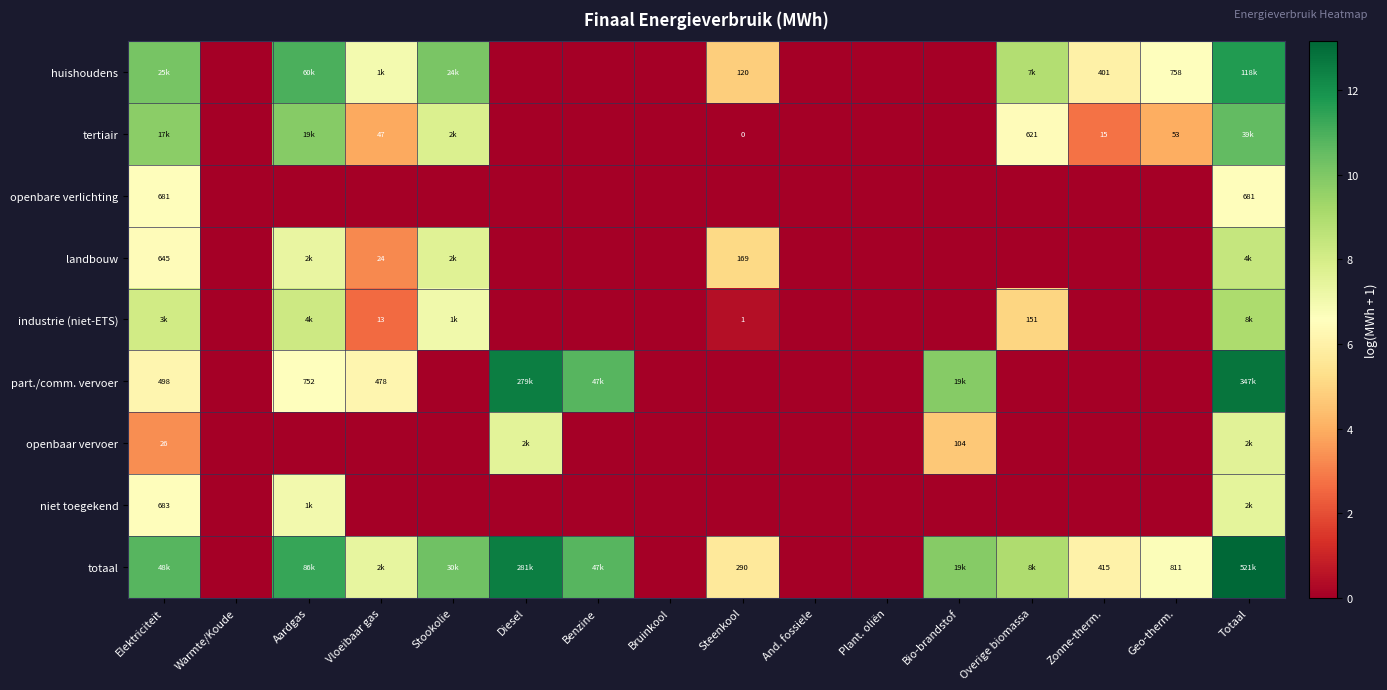

Between Overige biomassa and Diesel, which is larger?

Overige biomassa